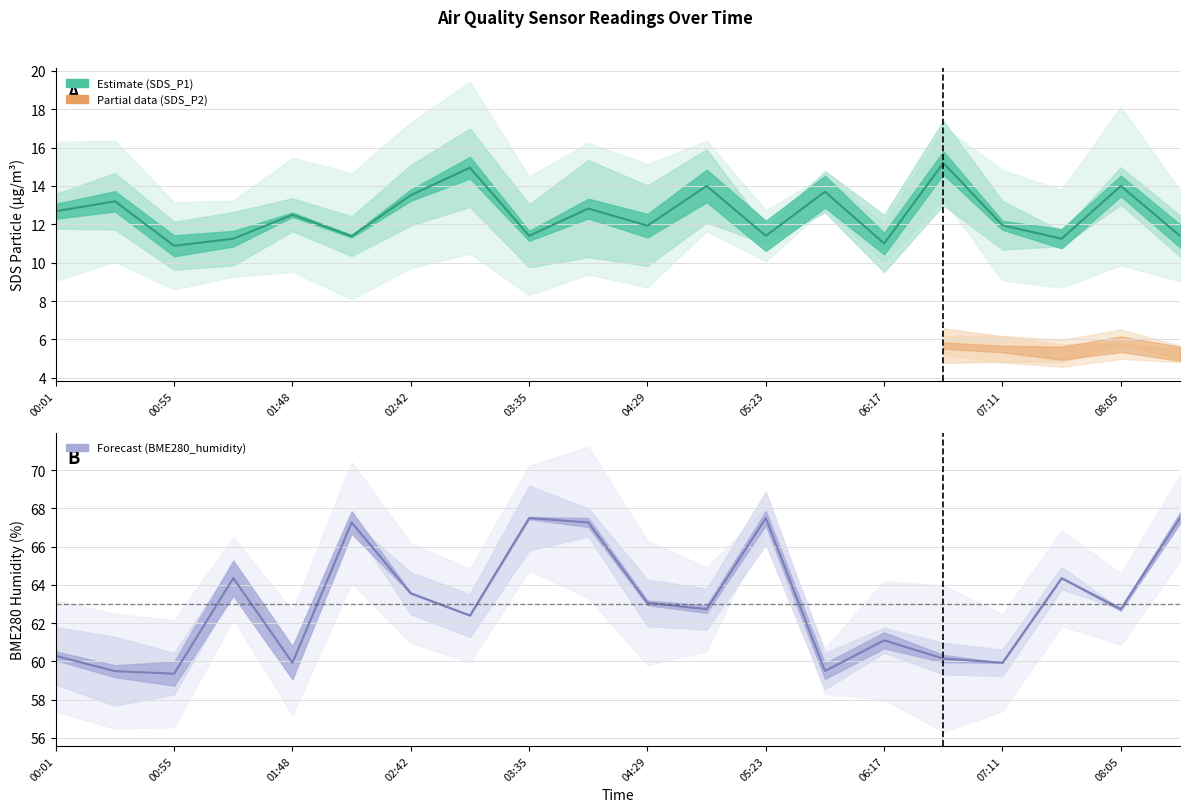

What is the sum of the BME280_humidity values at 02:42 and 05:23?

131.1